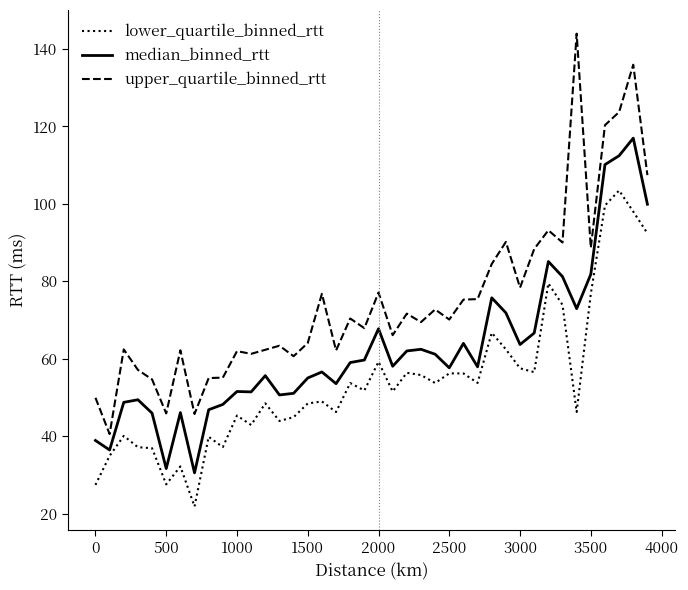

True or false: upper_quartile_binned_rtt and lower_quartile_binned_rtt cross at least once.

False